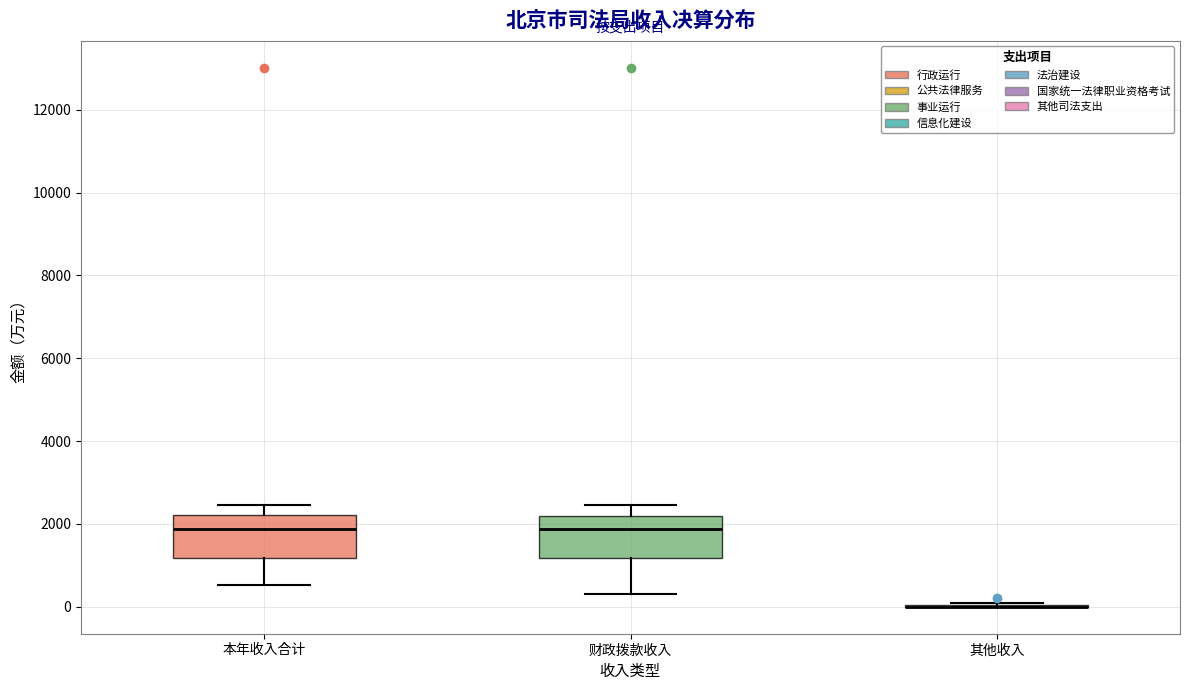

Reading left to right, read every box against the y-axis: the position of its median line, the range the box covers, and the ends of its whiskers. The values are not printed on the chart, so give them approximately, as read against the axis.

本年收入合计: median 1800, box 1200 to 2200, whiskers 600 to 2400
财政拨款收入: median 1800, box 1200 to 2200, whiskers 400 to 2400
其他收入: box collapsed to a line at 0, whiskers 0 to 0